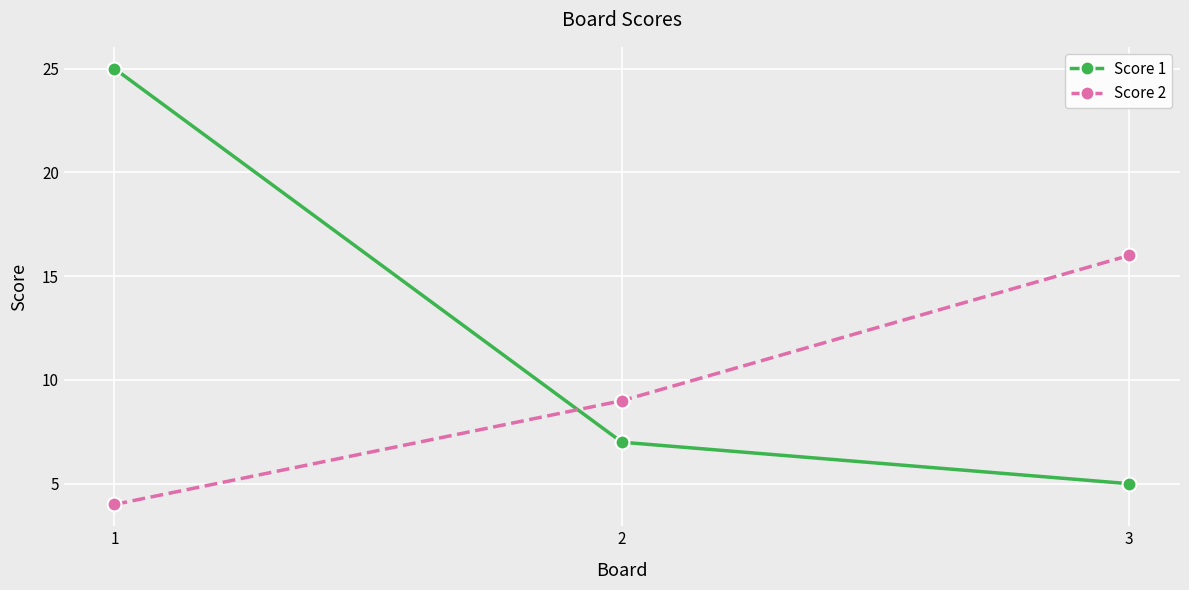

Is the value of Score 1 at 1 greater than the value of Score 2 at 3?

Yes